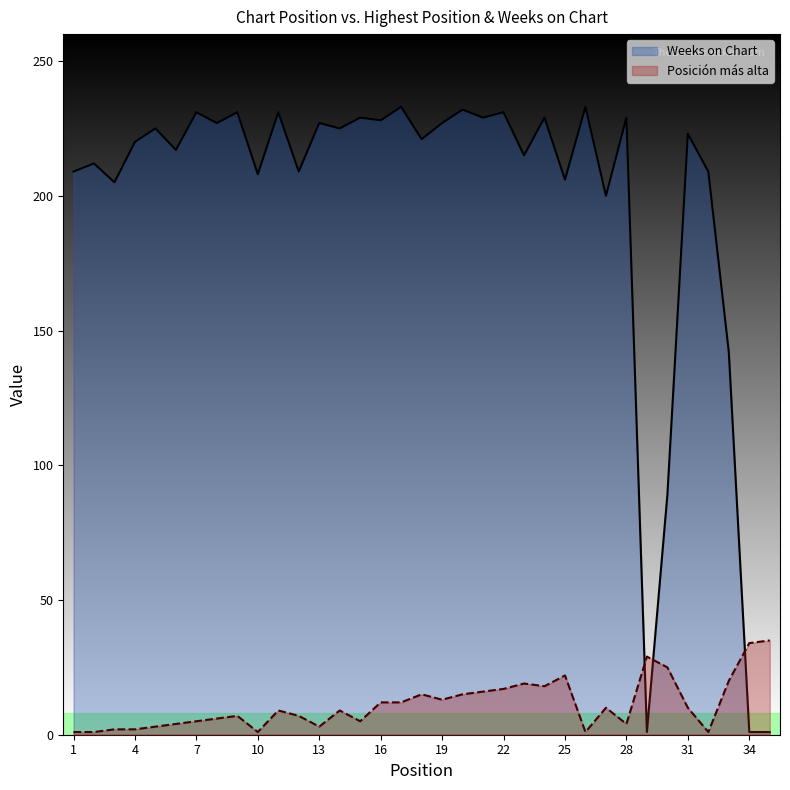

Which series has the widest spread of values?

Weeks on Chart